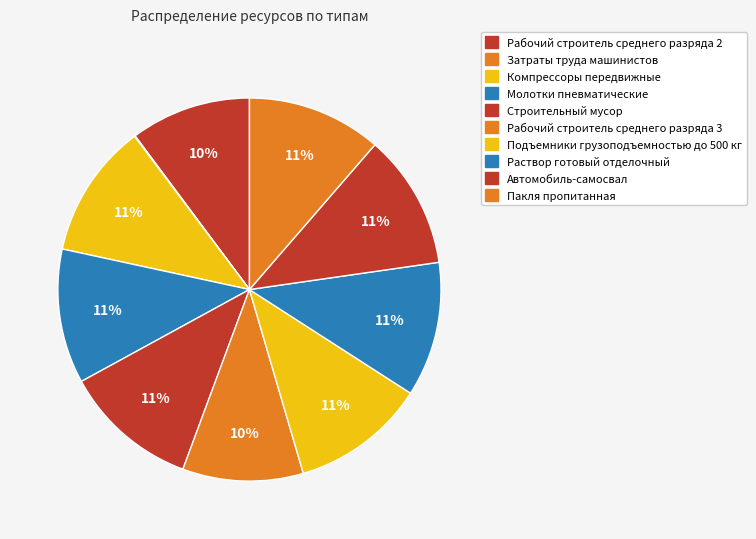

To the nearest percent, what is the average slice percentage?

10%